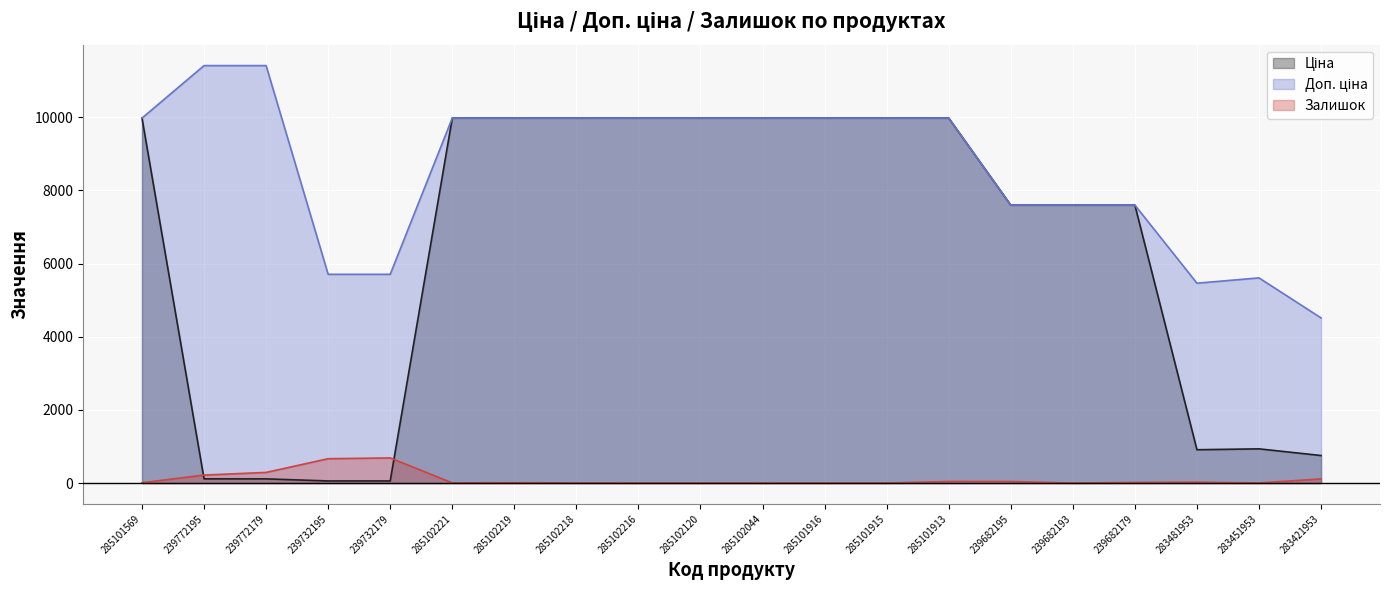

At which category is the sum across all series the highest?

285101913